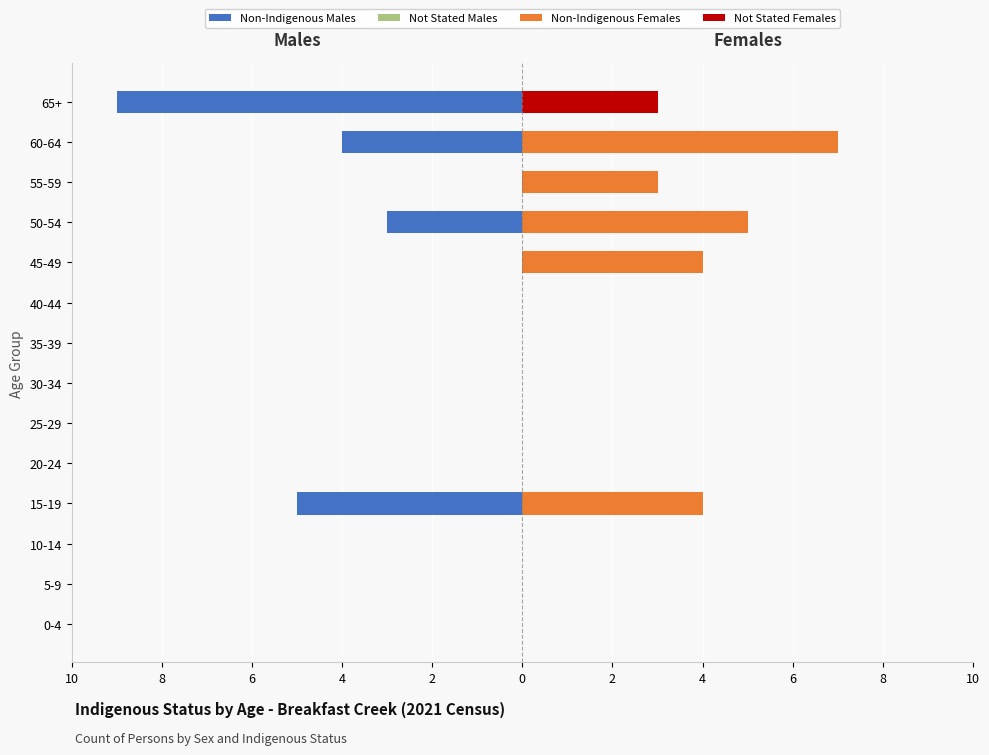

Which series has the largest total across all categories?

Non-Indigenous Females